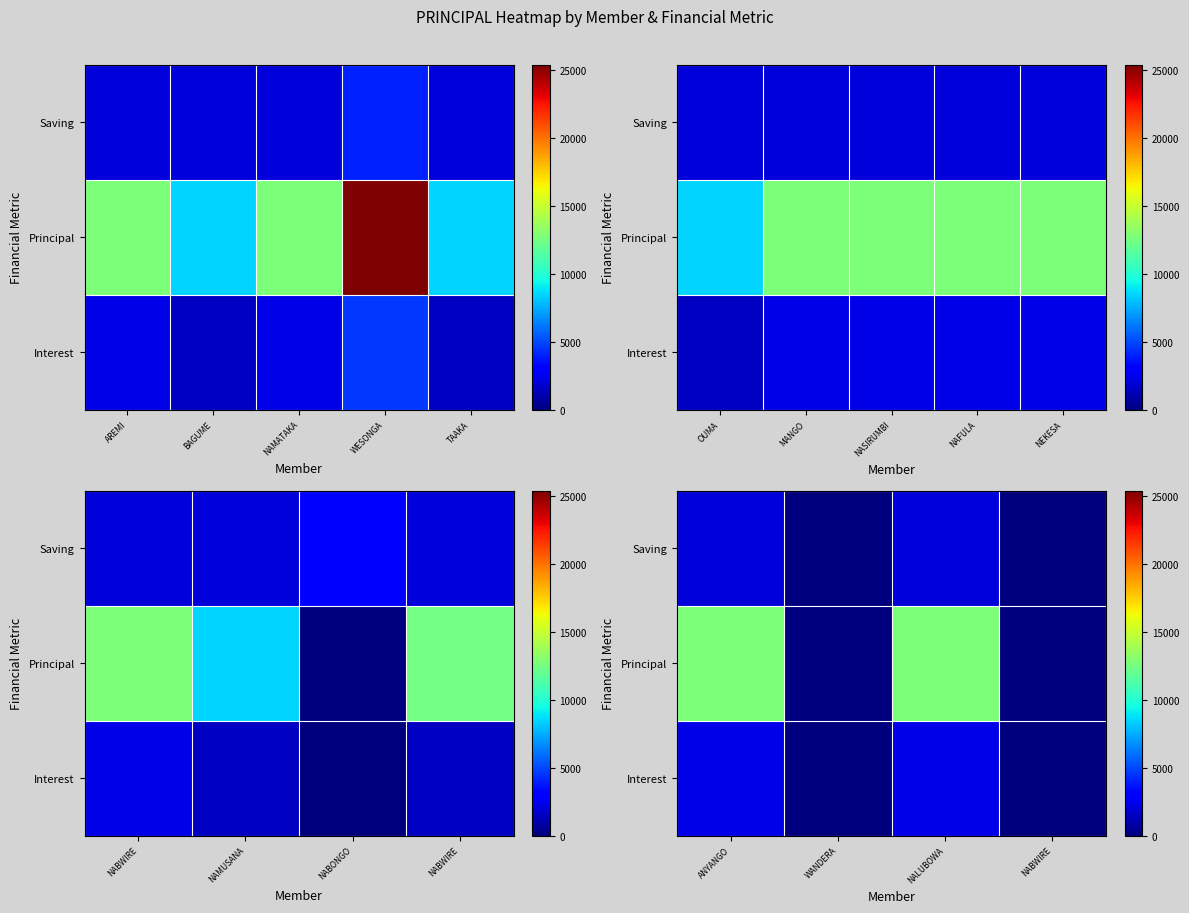

Rank the series by their maximum value, from highest to lowest.

Principal, Interest, Saving